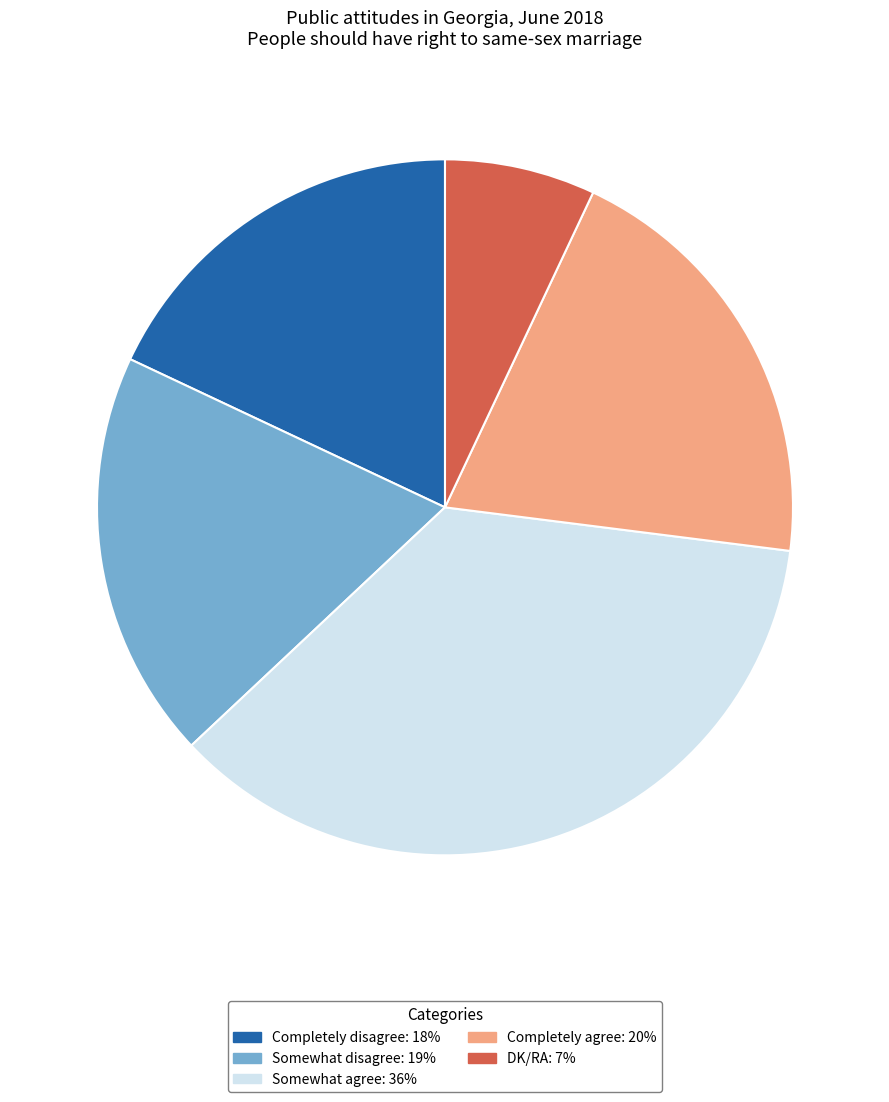

Is the sum of Completely agree and Somewhat agree greater than half?

Yes